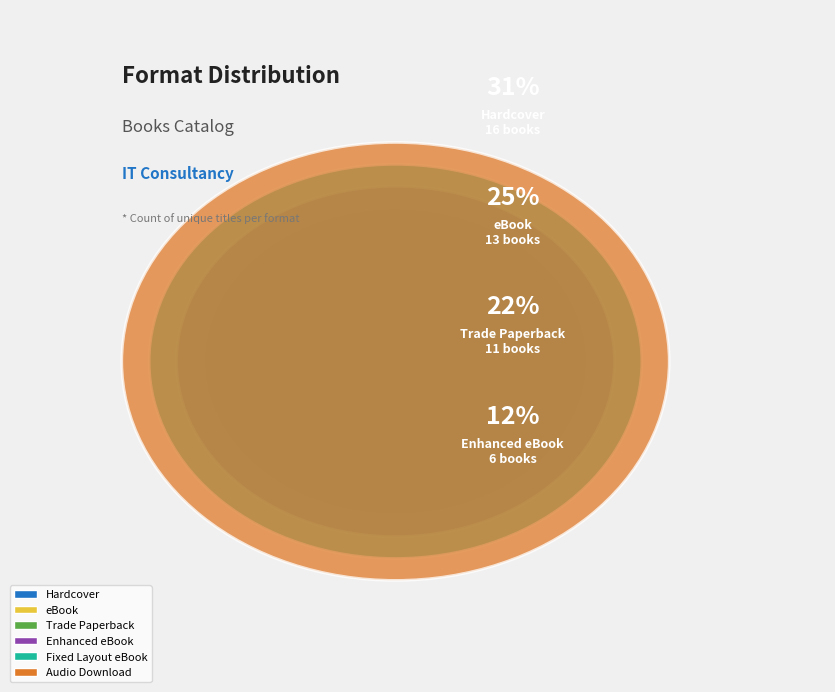

To the nearest percent, what is the average slice percentage?

17%